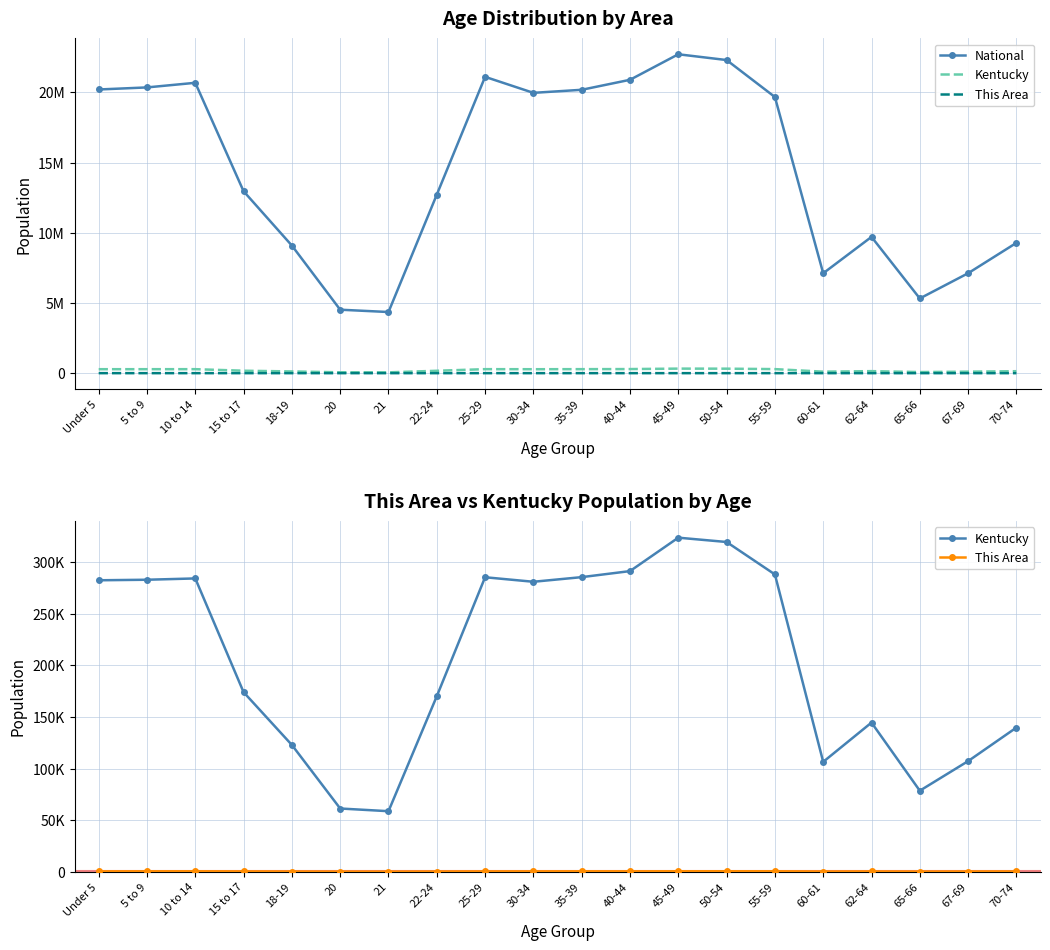

What is the greatest value displayed?

22708591